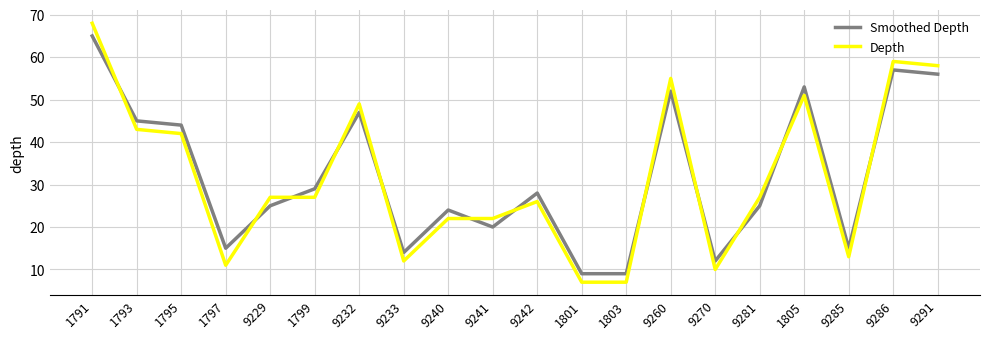

How many lines are shown in the chart?

2